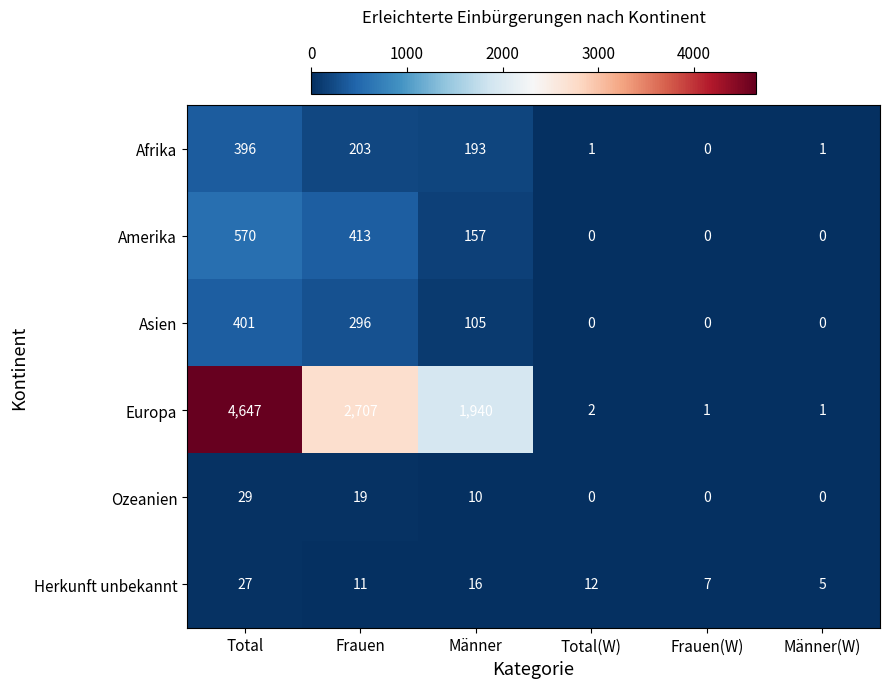

What is the total value across all series at Total(W)?

15